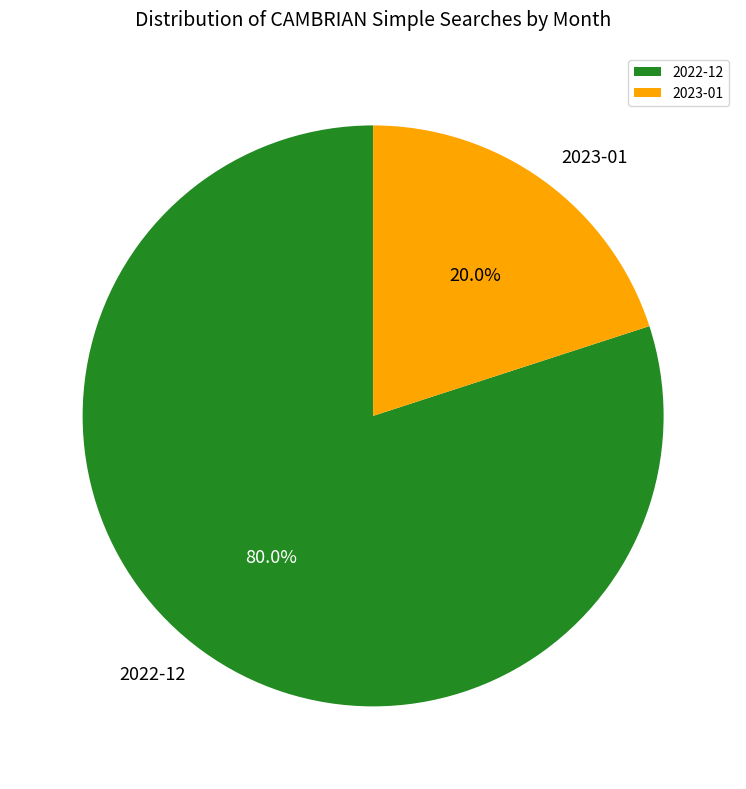

Does any single category account for the majority?

Yes